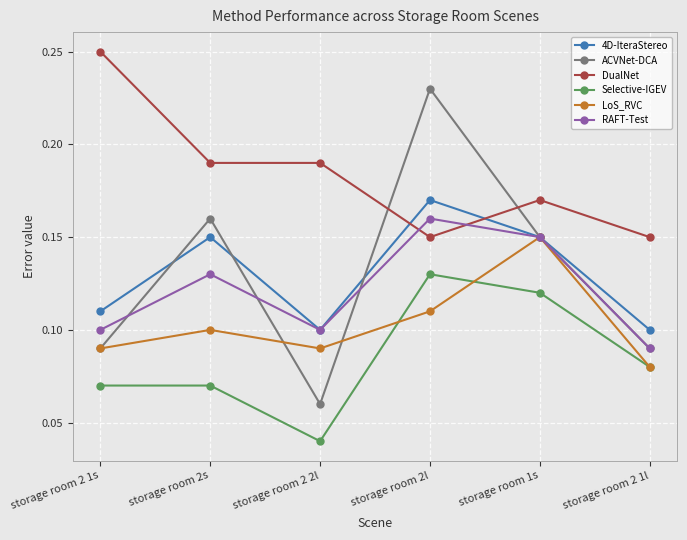

What is the label of the 5th point from the left?

storage room 1s